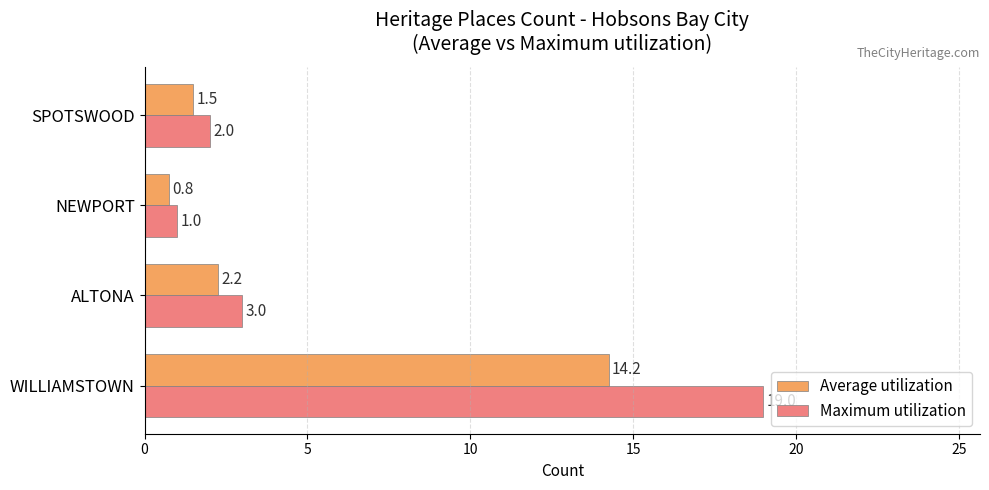

At which label is Average utilization closest to 7?

ALTONA